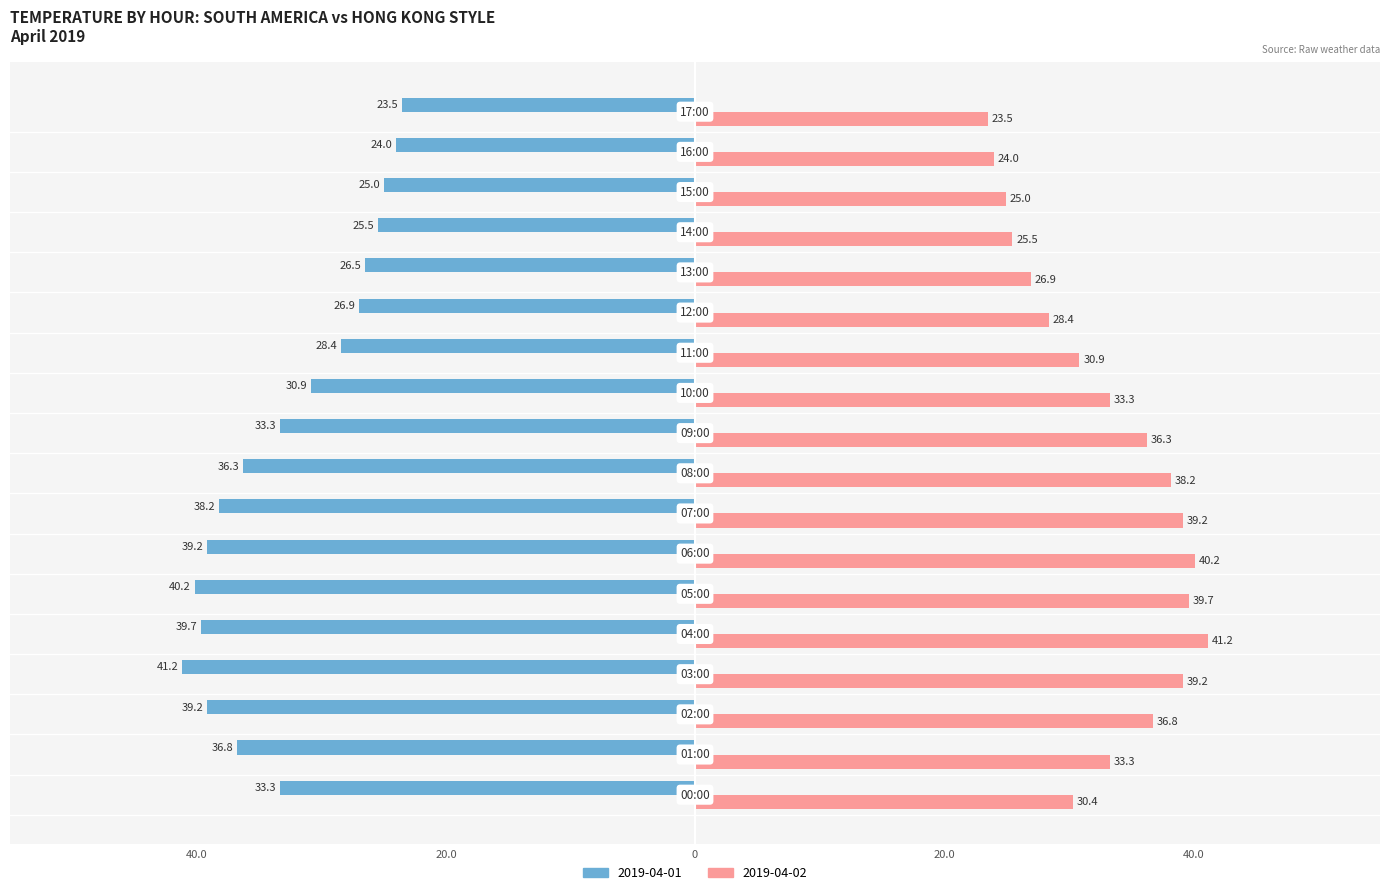

Are the bars horizontal?

Yes